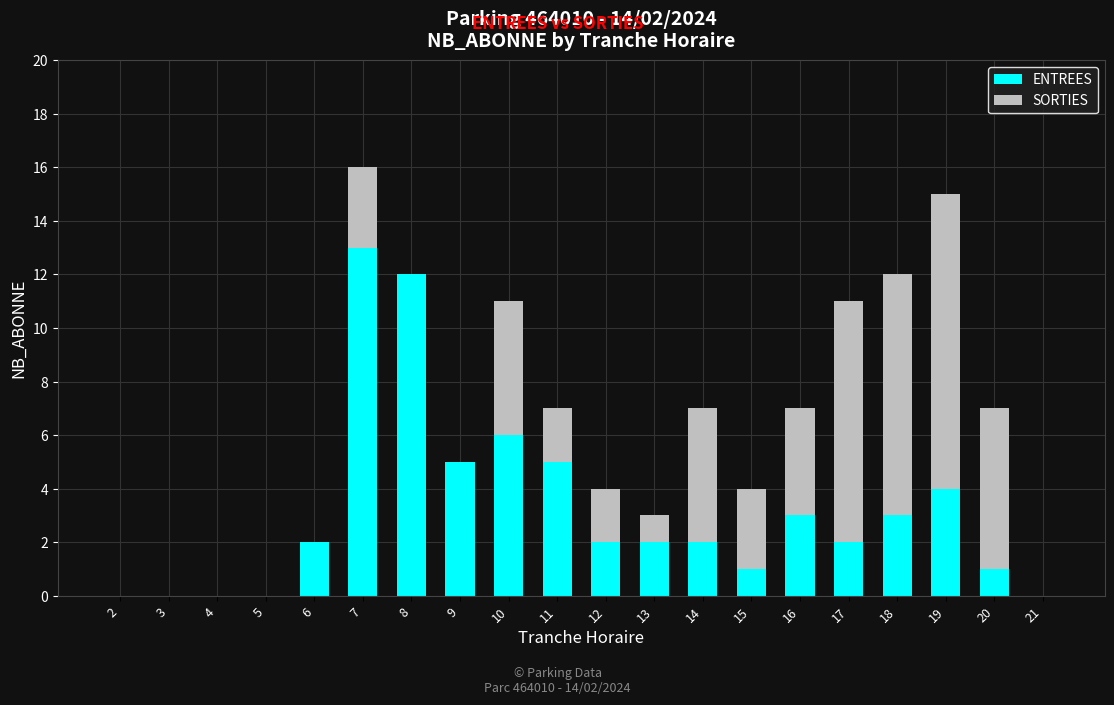

Is it true that ENTREES equals 5 at 4?

False